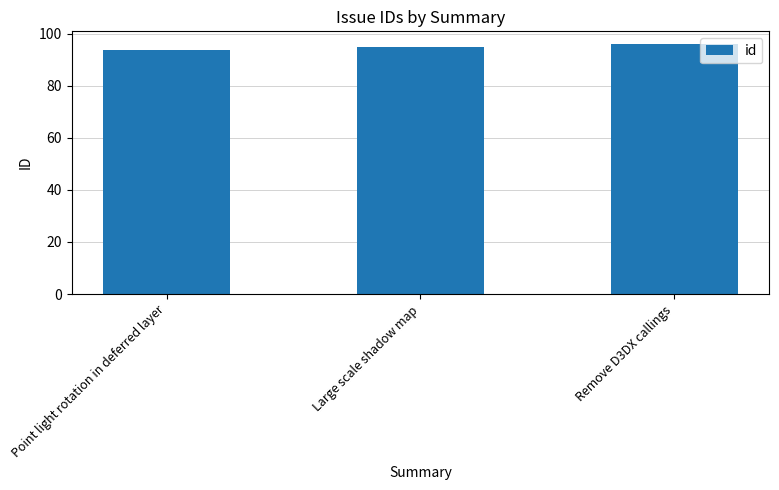

What is the greatest value displayed?

96